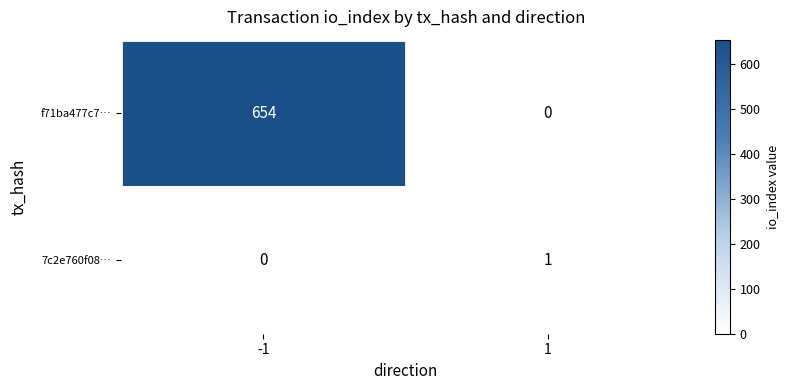

What value does the f71ba477c7… series have at -1, to the nearest 10?

650